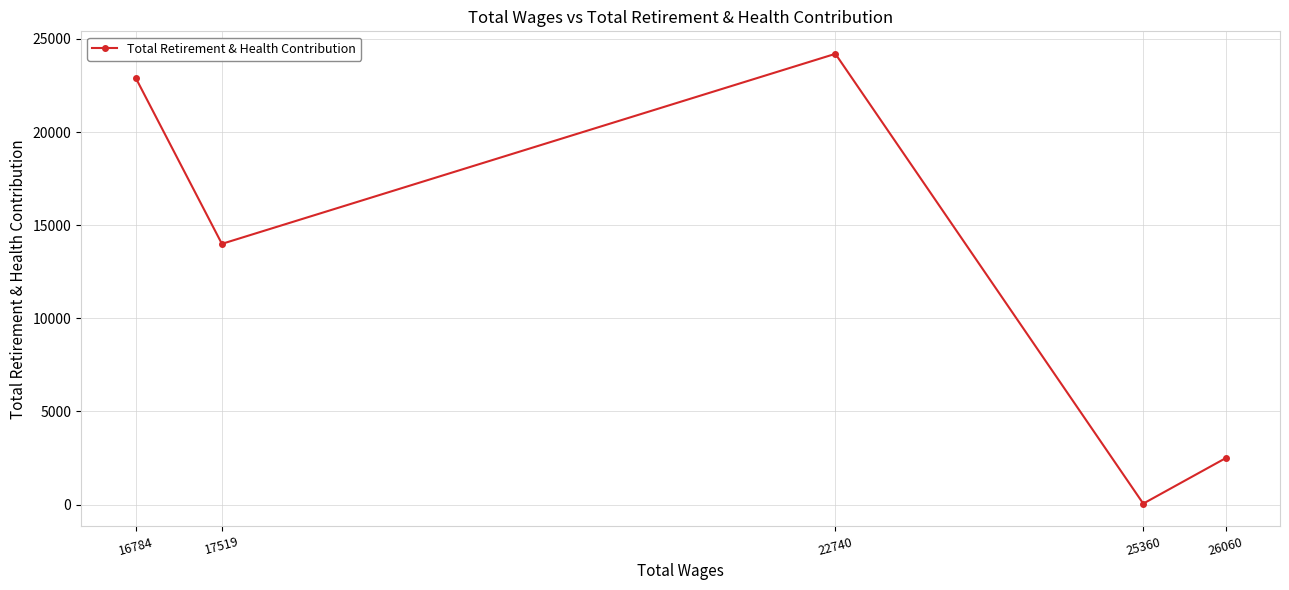

Rank the categories by value from lowest to highest.

25360, 26060, 17519, 16784, 22740